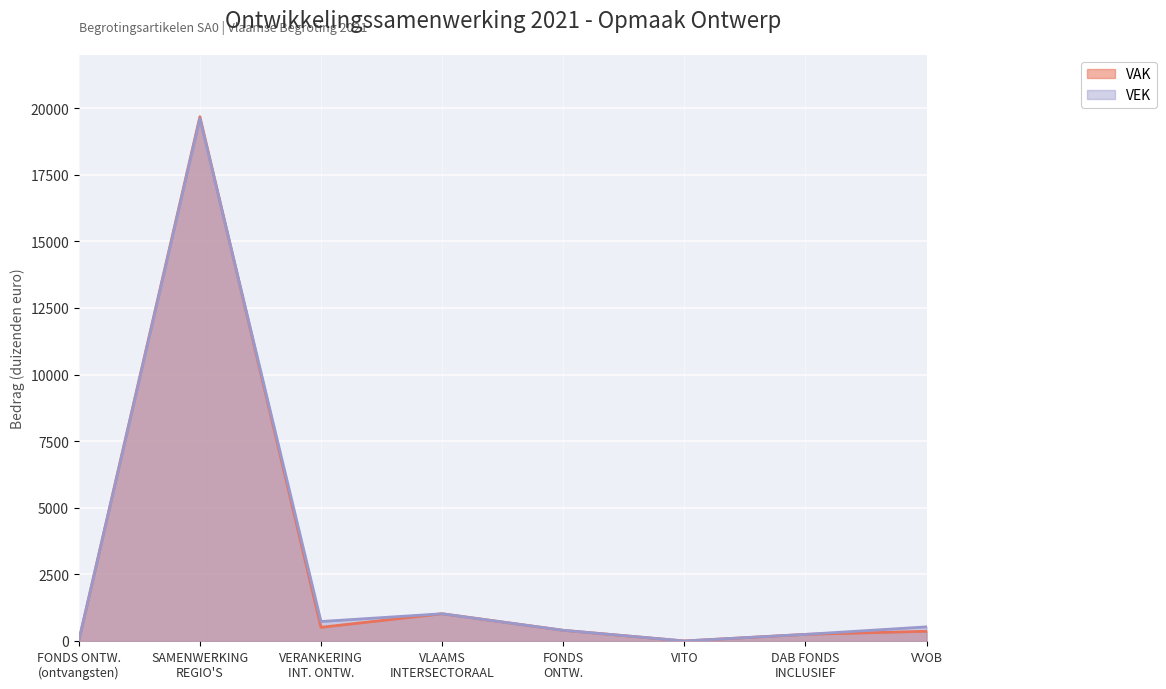

Which series ends up on top after the final intersection of VEK and VAK?

VEK